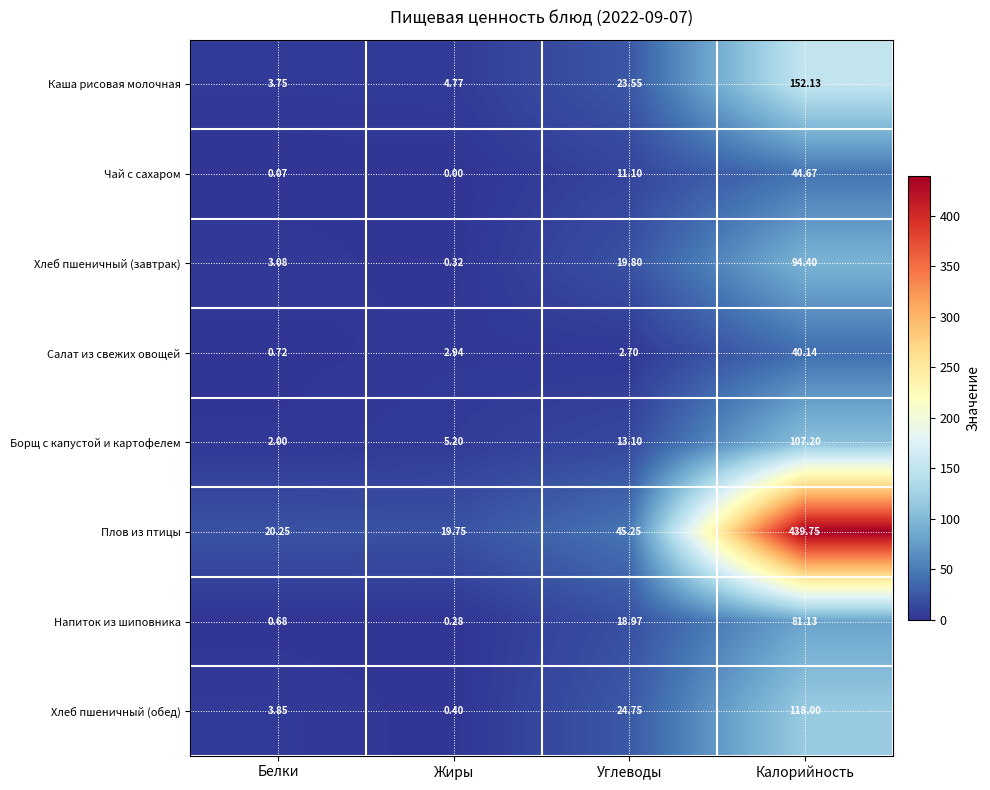

At which category does the chart reach its minimum across all series?

Жиры